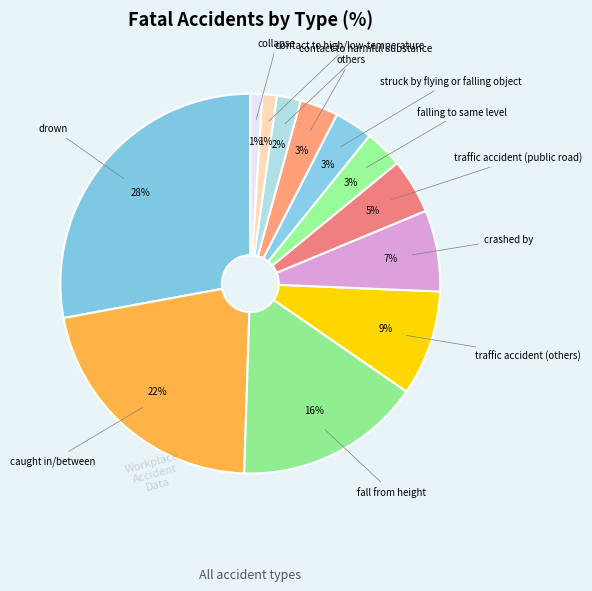

Count the number of slices in the pie.

12